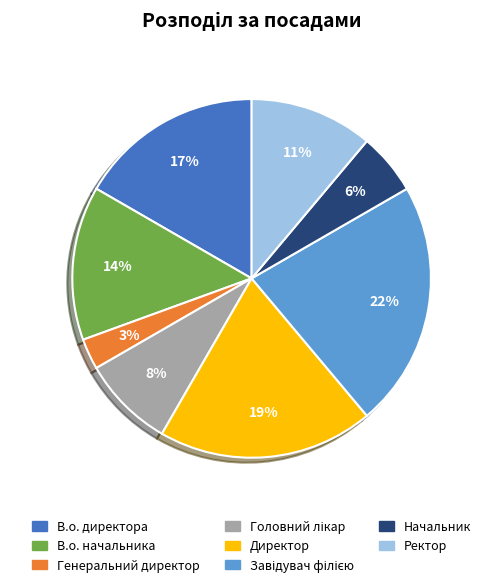

To the nearest percent, what is the average slice percentage?

12%